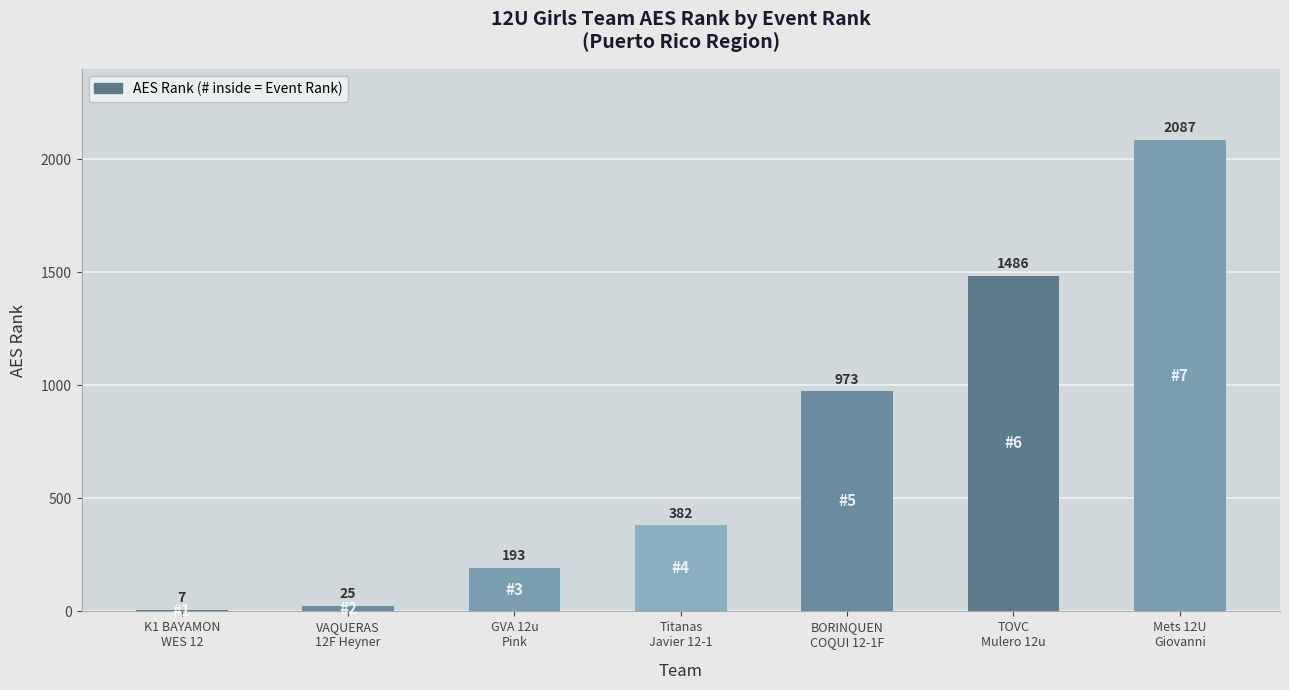

What is the maximum value shown in the chart?

2087